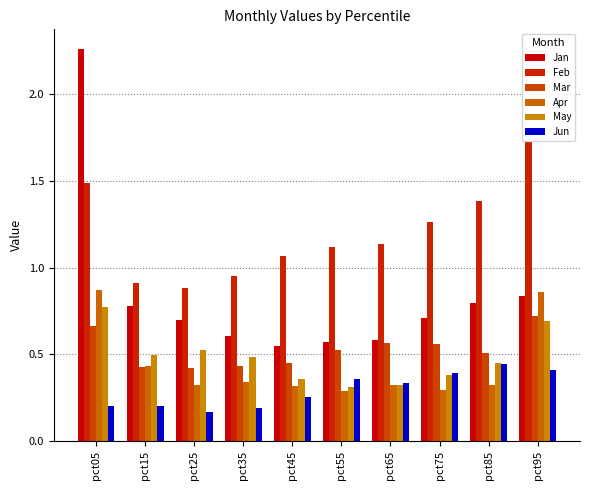

Count the number of data series in this chart.

6